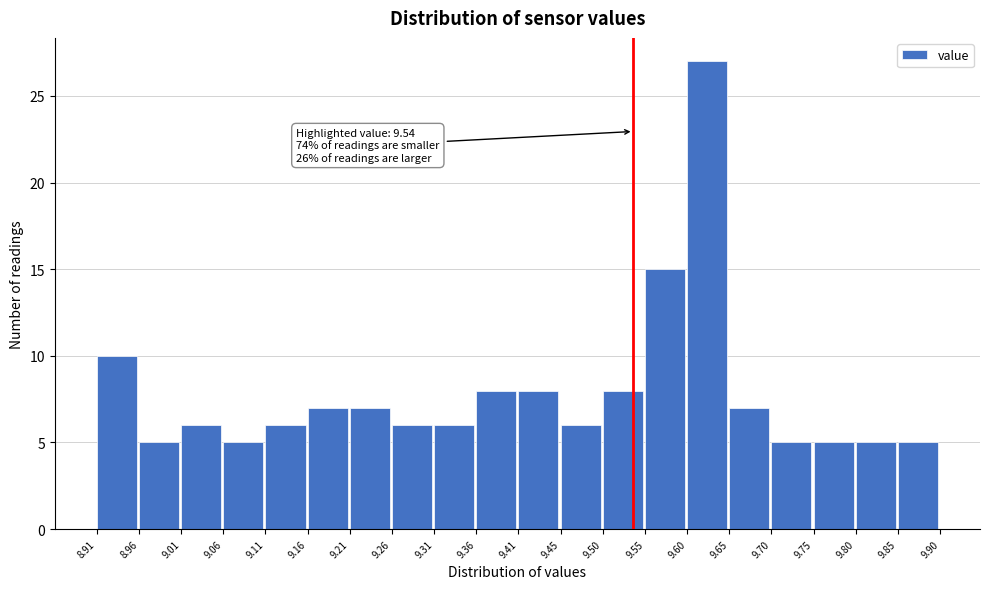

Over which range of the x-axis is the bar tallest?

9.60 to 9.65